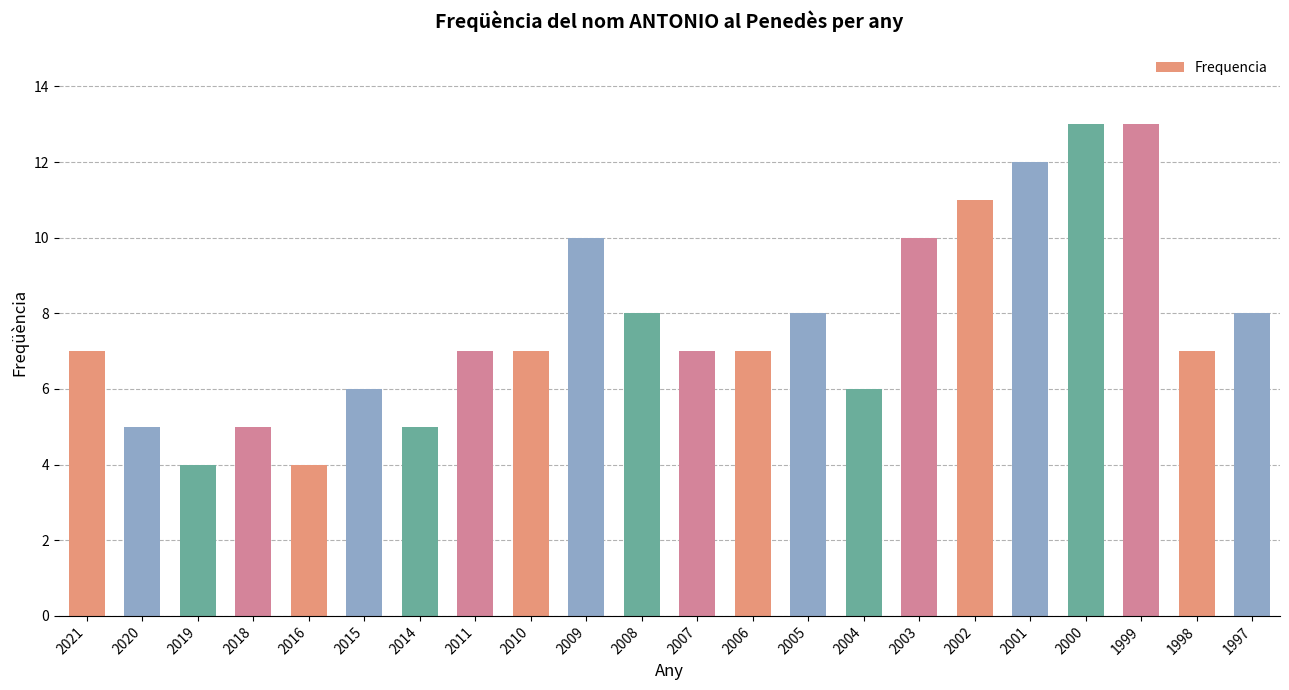

What value does the data have at 2009?

10